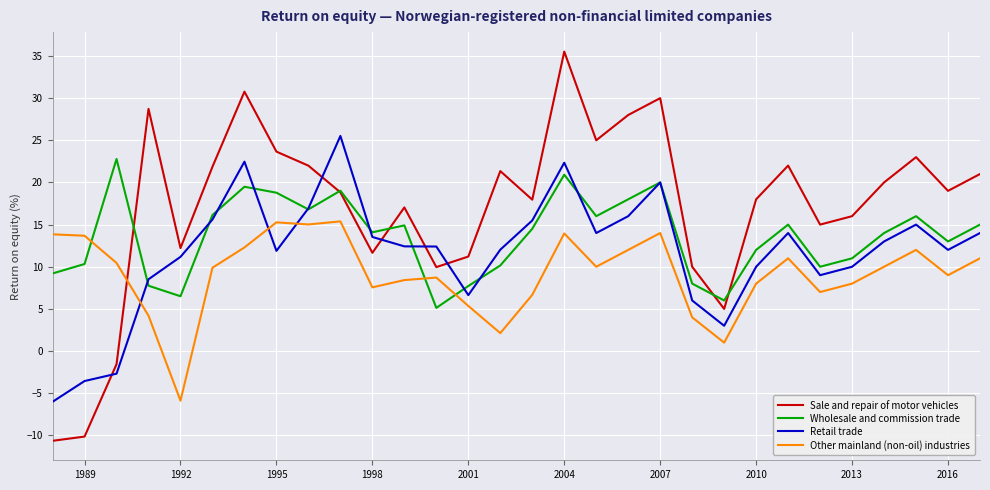

Which series ends up on top after the final intersection of Retail trade and Other mainland (non-oil) industries?

Retail trade